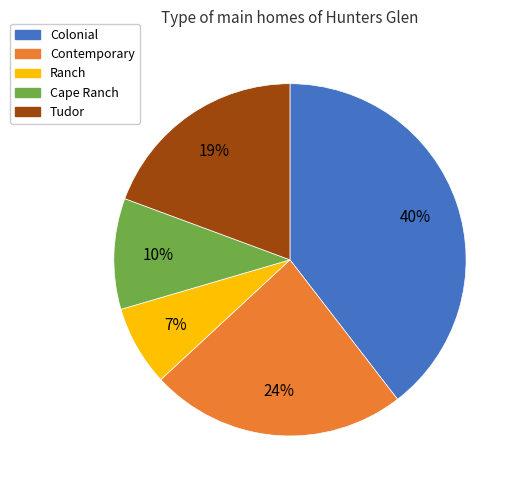

Do Tudor and Ranch together represent more than half of the pie?

No